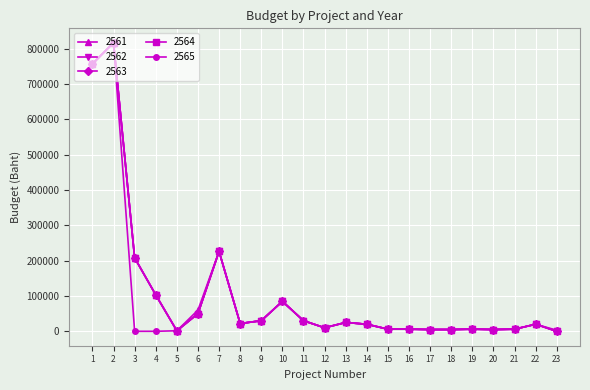

Does the chart have visible grid lines?

Yes